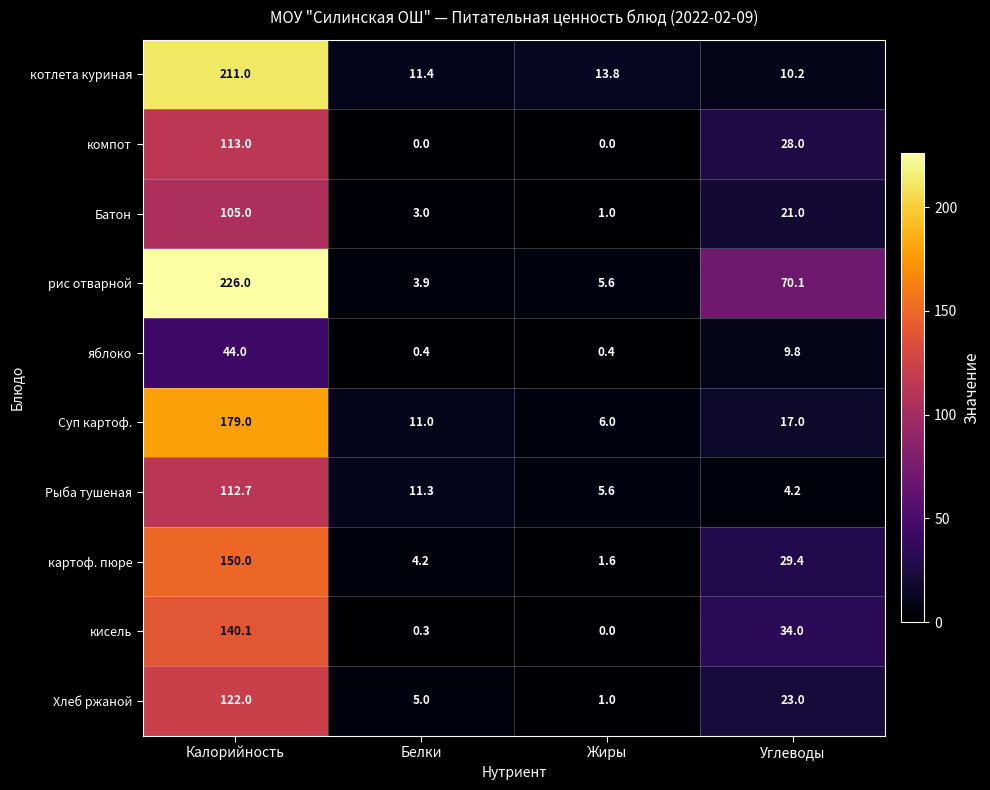

What is the difference between the картоф. пюре values at Белки and Жиры?

2.6